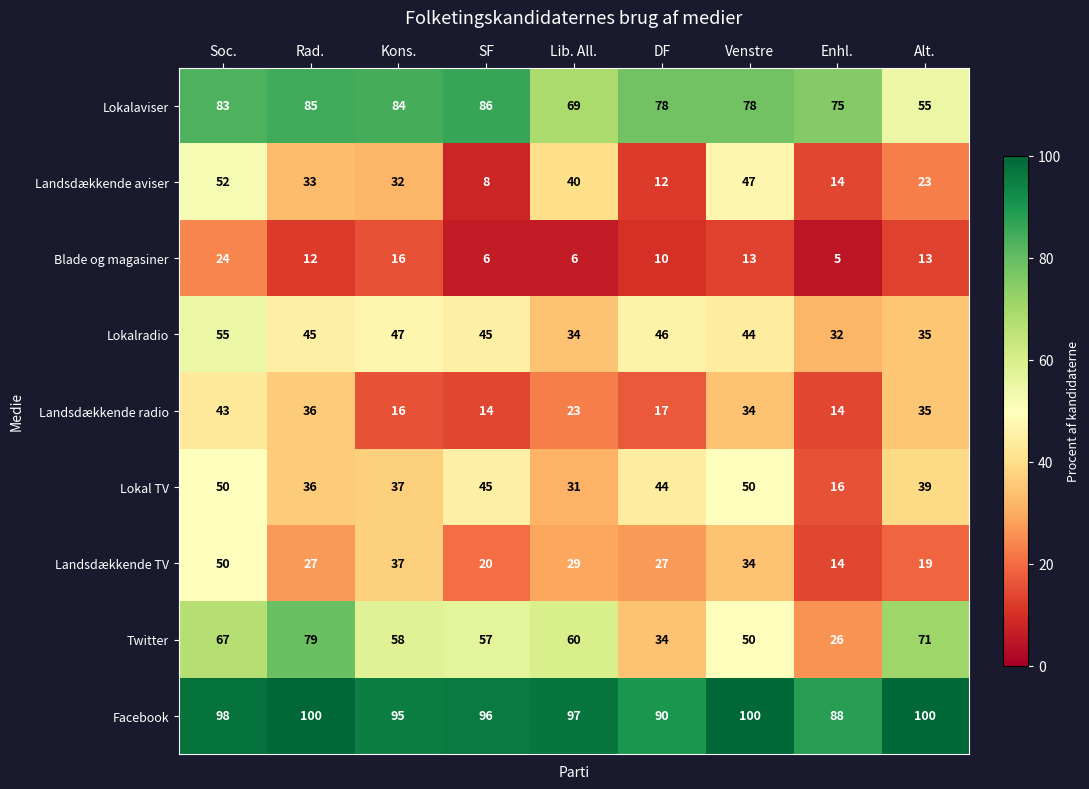

Count the number of data series in this chart.

9